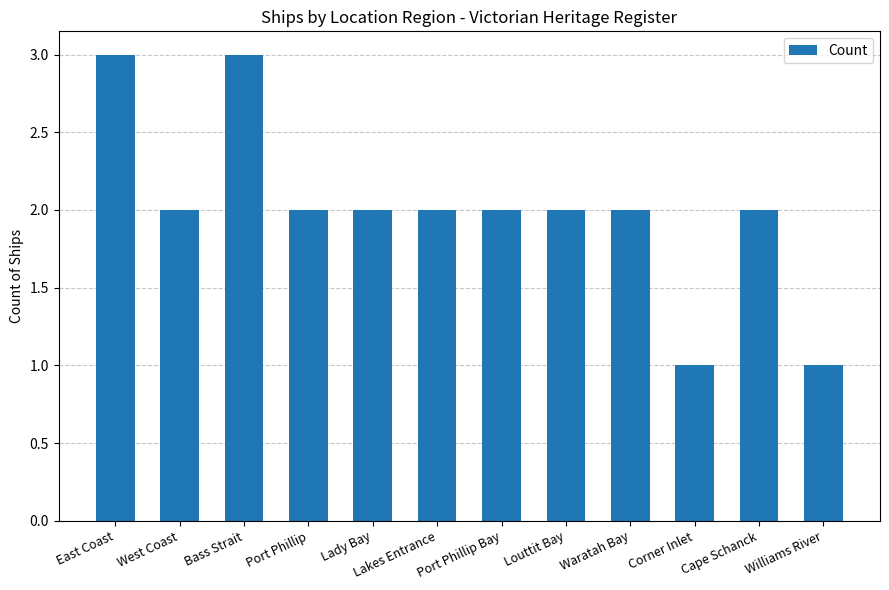

True or false: the data shows 2 at Corner Inlet.

False